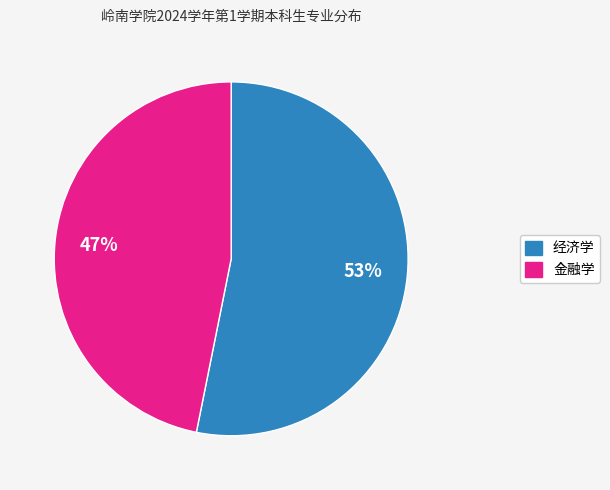

Which slice represents more than half of the pie?

经济学